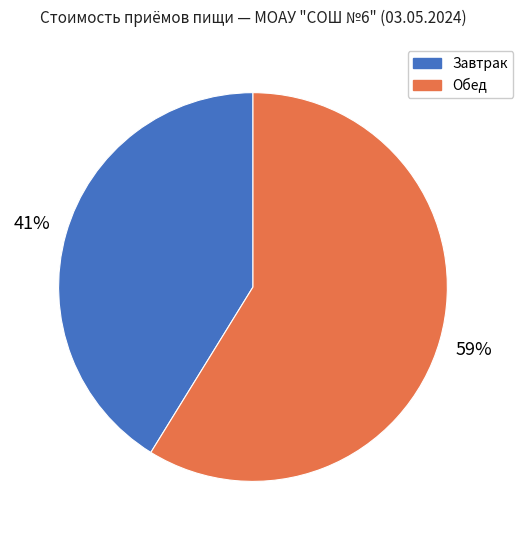

Count the number of slices in the pie.

2